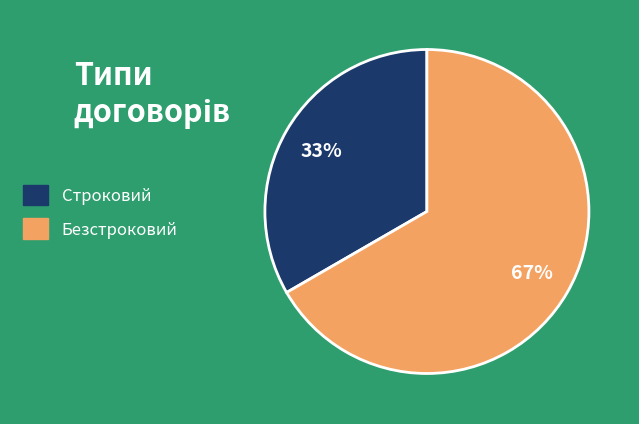

Combined, do Строковий and Безстроковий account for over 50%?

Yes